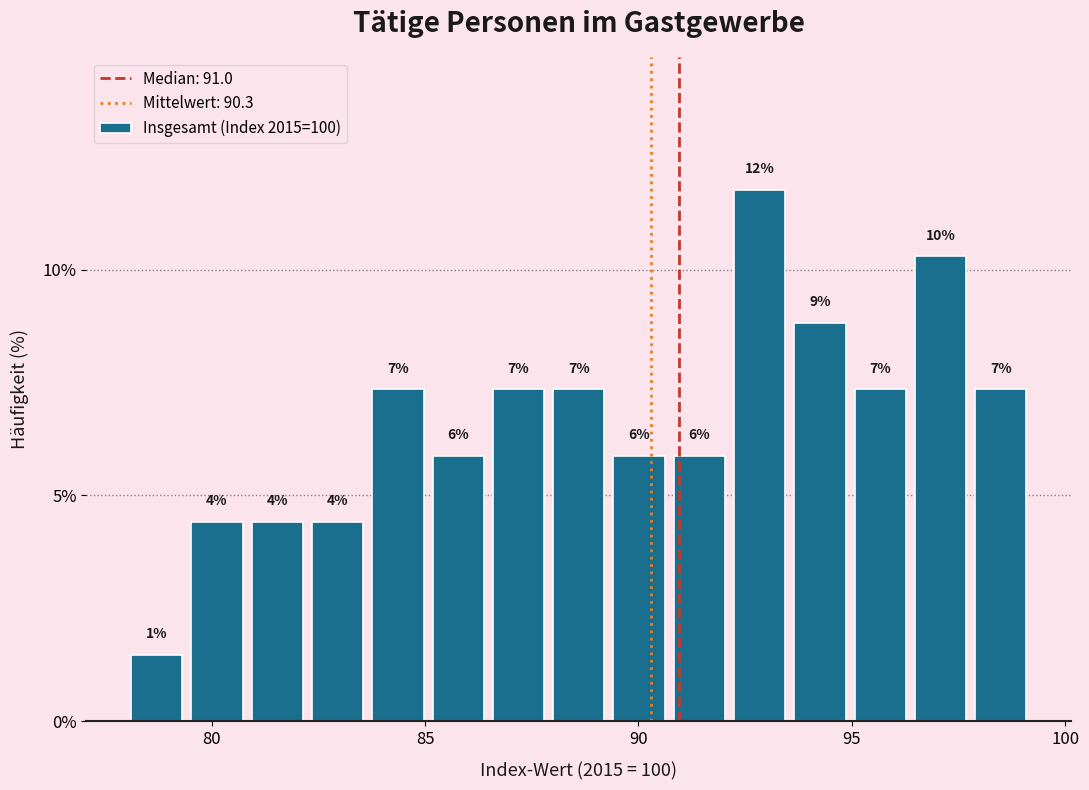

Around what value on the x-axis is the tallest bar? Give the approximate position of its centre, as read against the axis.

93.0